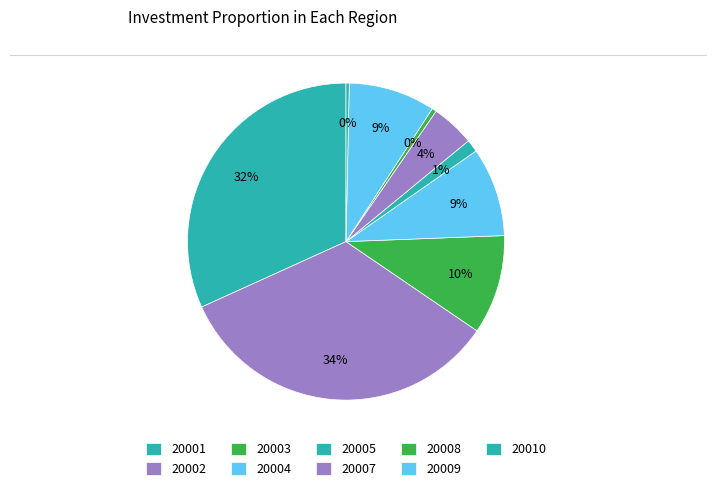

Count the number of slices in the pie.

9